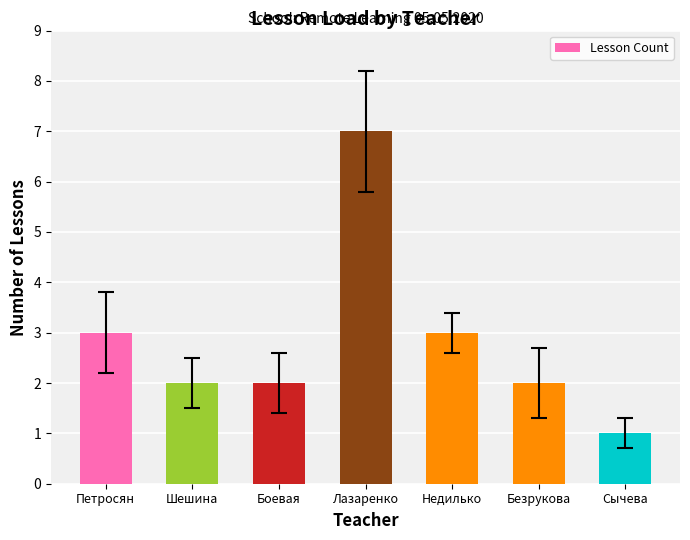

Which has a higher value, Недилько or Сычева?

Недилько